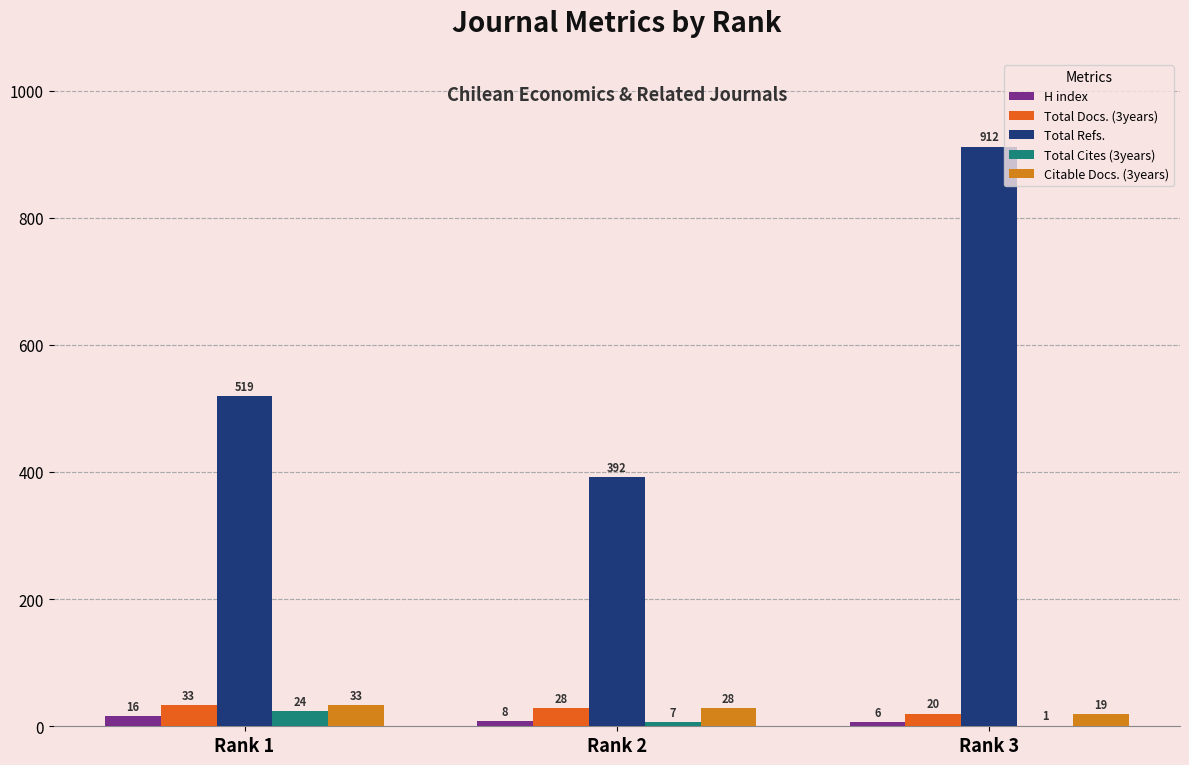

What is the difference between the second highest and minimum values in the Total Cites (3years) series?

6